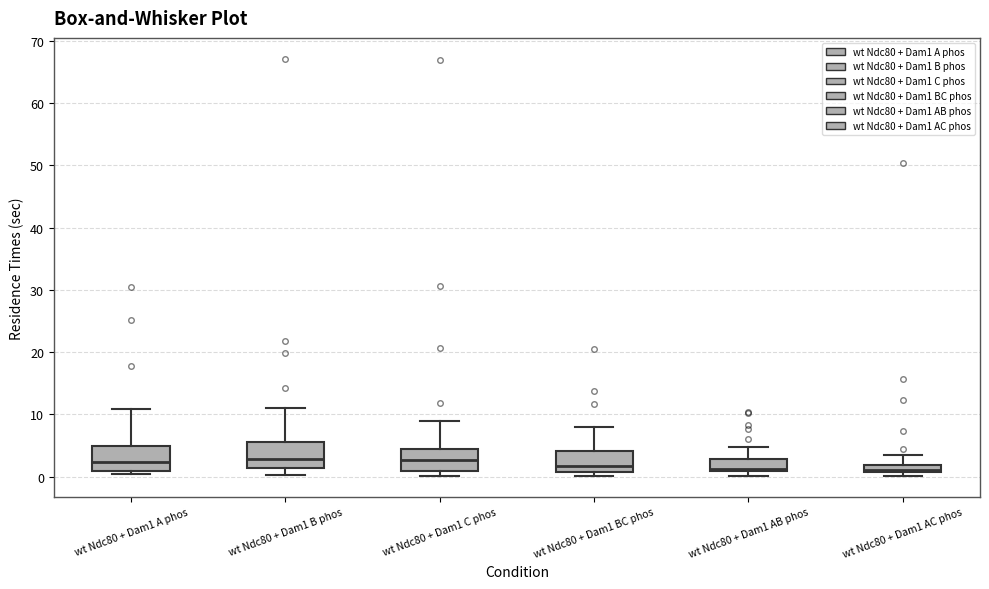

Where is the lower edge of the box for wt Ndc80 + Dam1 BC phos on the y-axis? The values are not printed on the chart, so give them approximately, as read against the axis.

1